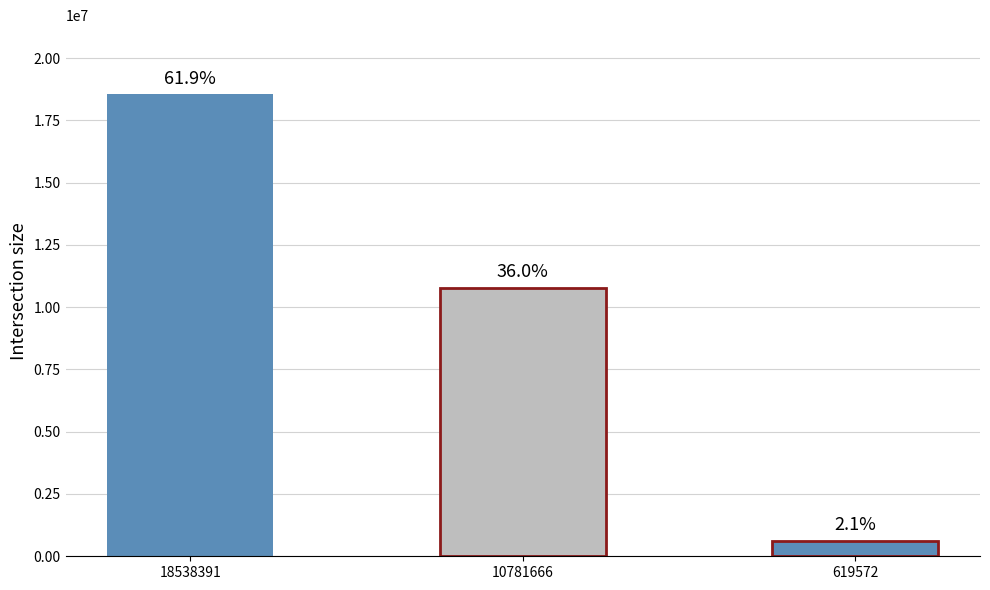

What is the value of the 2nd bar from the left?

10781666